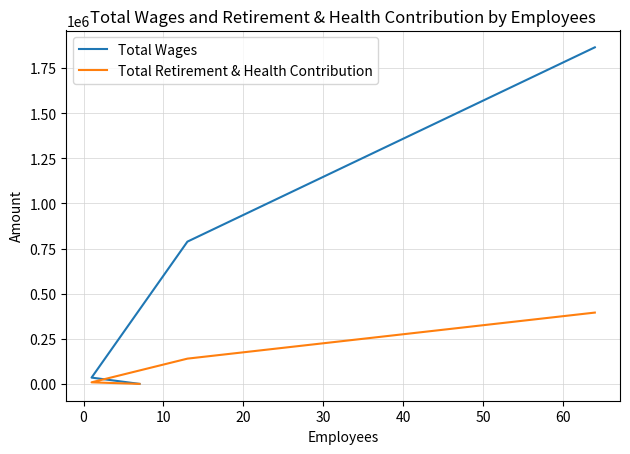

Reading left to right, list all the values displayed in this chart.

Total Wages: 1865092	788413	34844	0
Total Retirement & Health Contribution: 395163	139989	8659	0